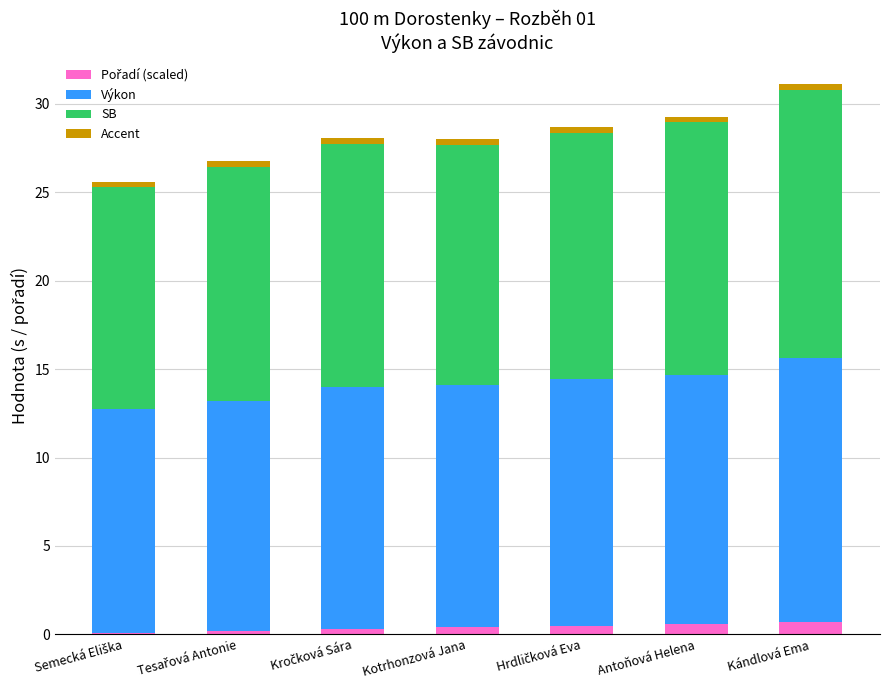

Read the Pořadí (scaled) value at Kotrhonzová Jana.

0.4